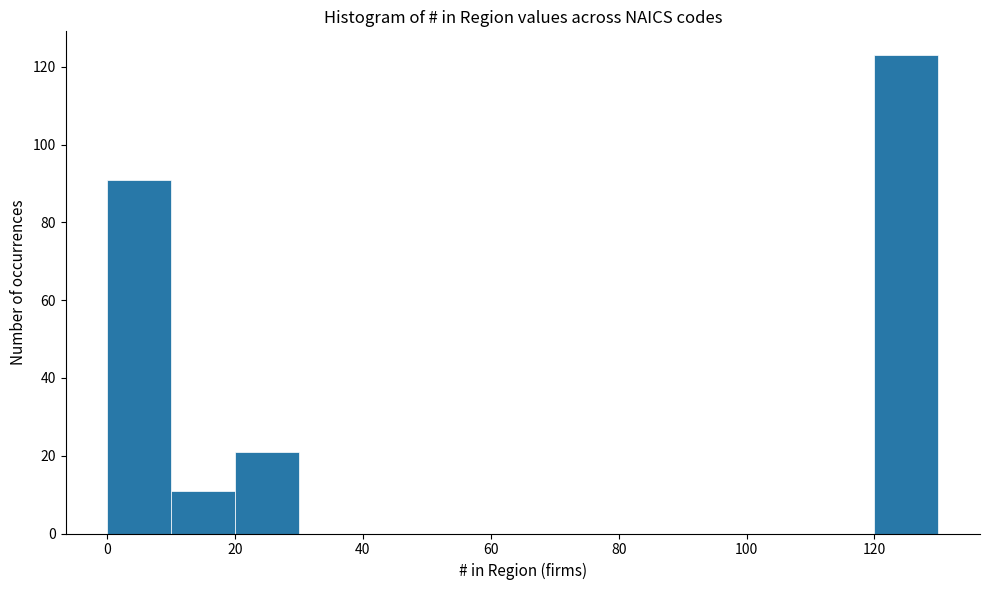

How tall is the bar that spans 10 to 20 on the x-axis? The values are not printed on the chart, so give them approximately, as read against the axis.

12